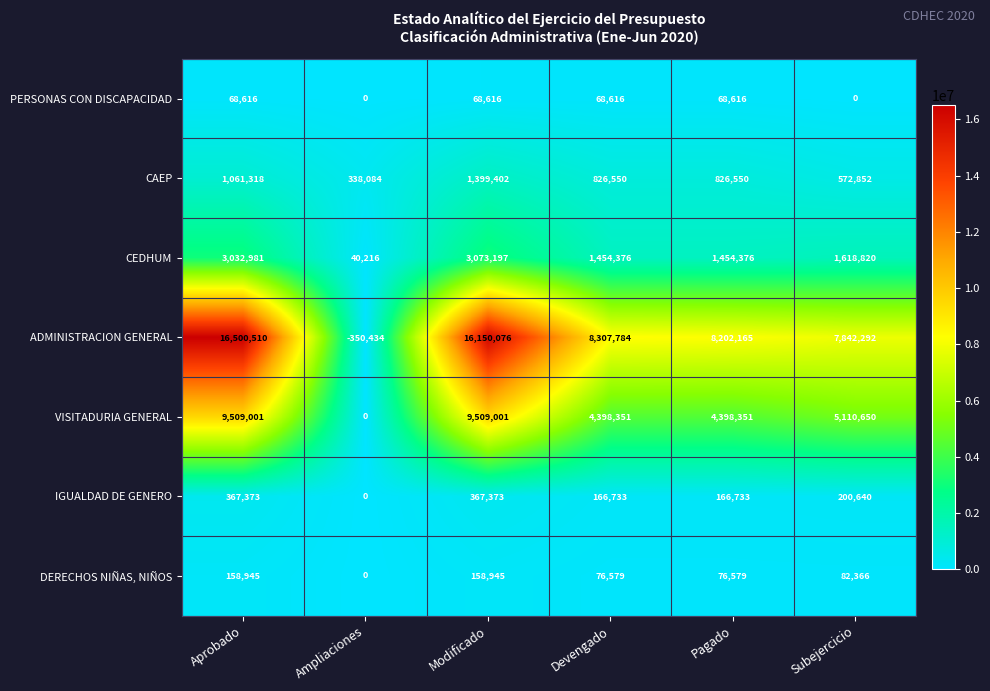

At how many categories does at least one series exceed 899618?

5